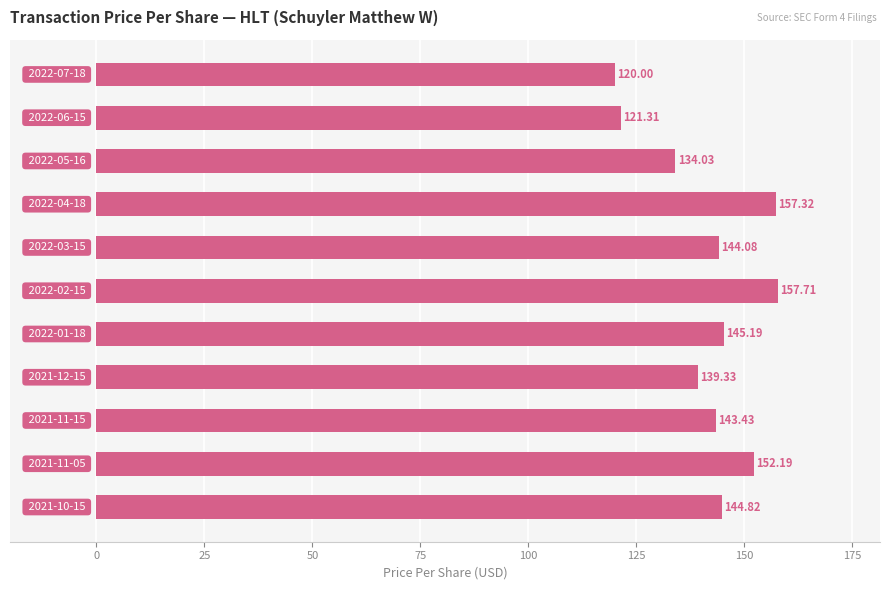

What is the difference between the maximum and minimum values?

37.7